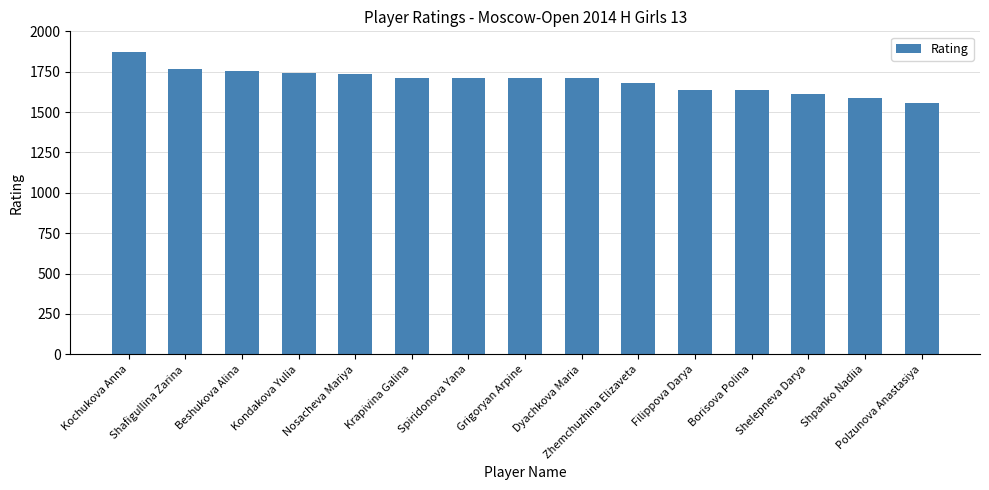

Does the chart contain any negative values?

No